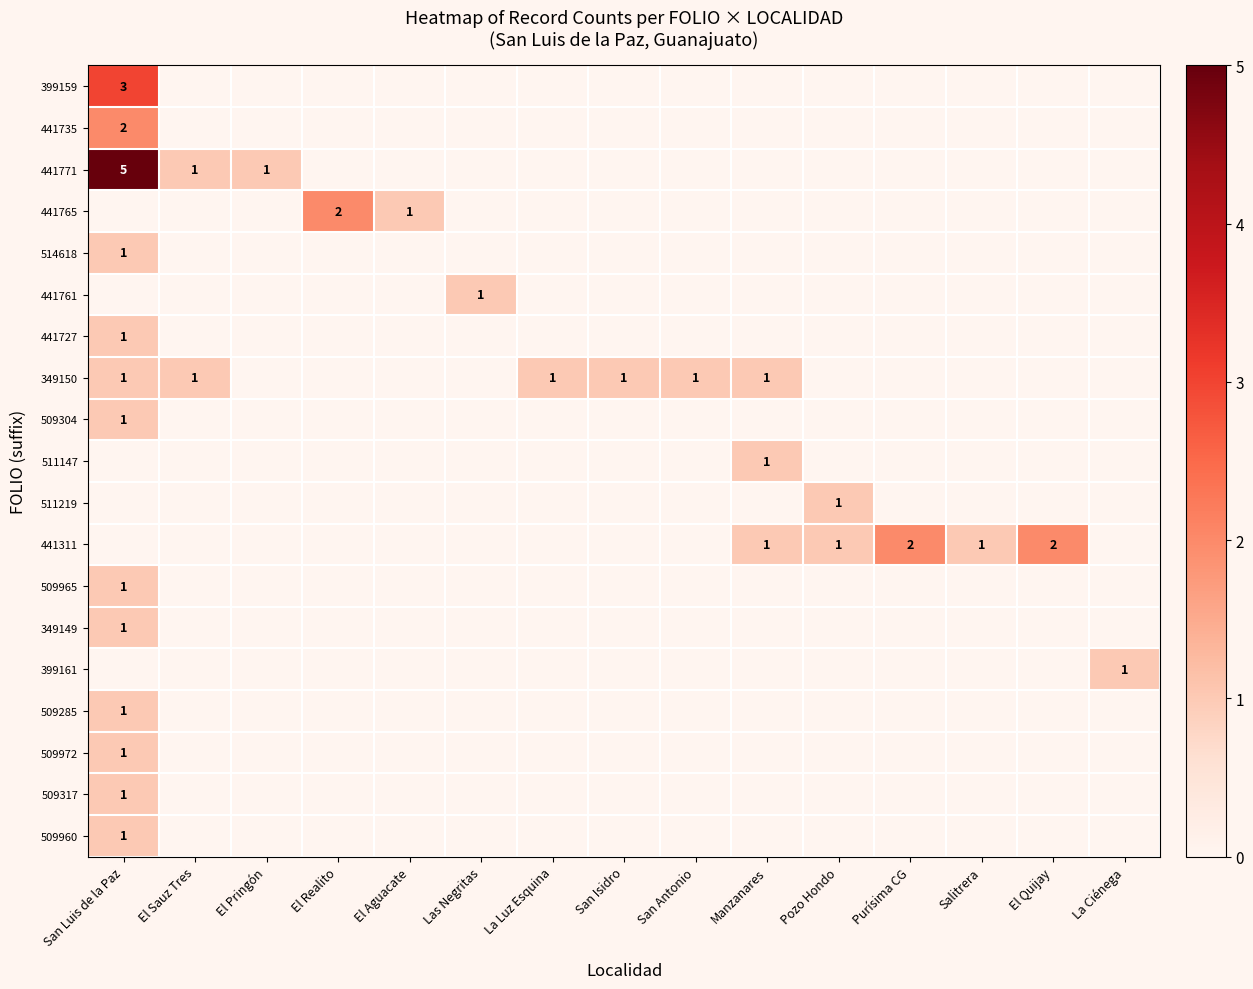

The value of 511219 at Pozo Hondo is 0. True or false?

False